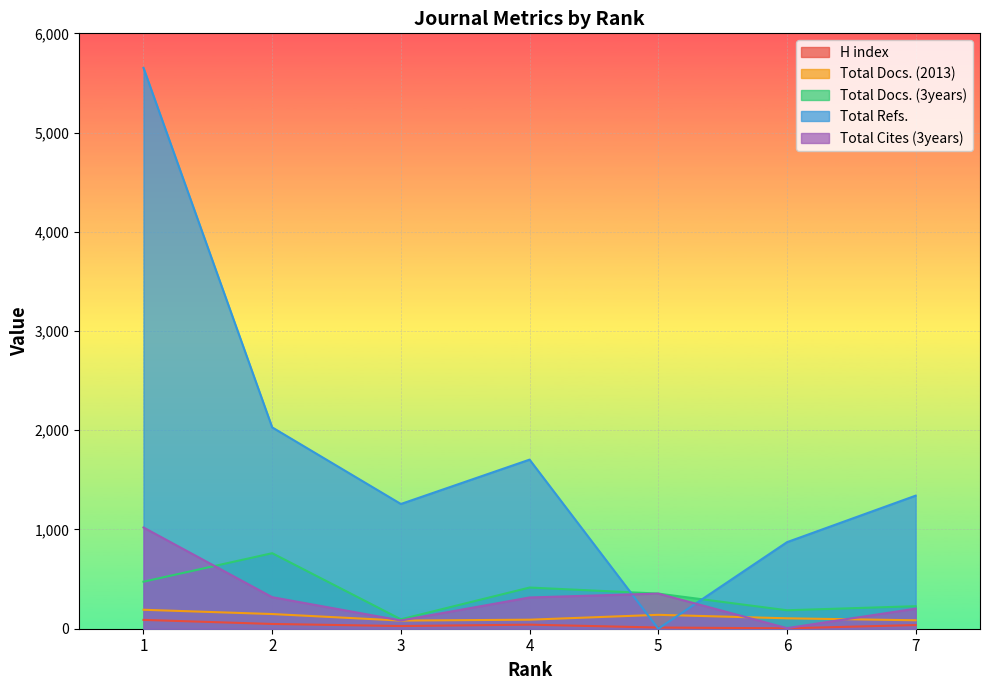

What is the total value across all series at 5?

860